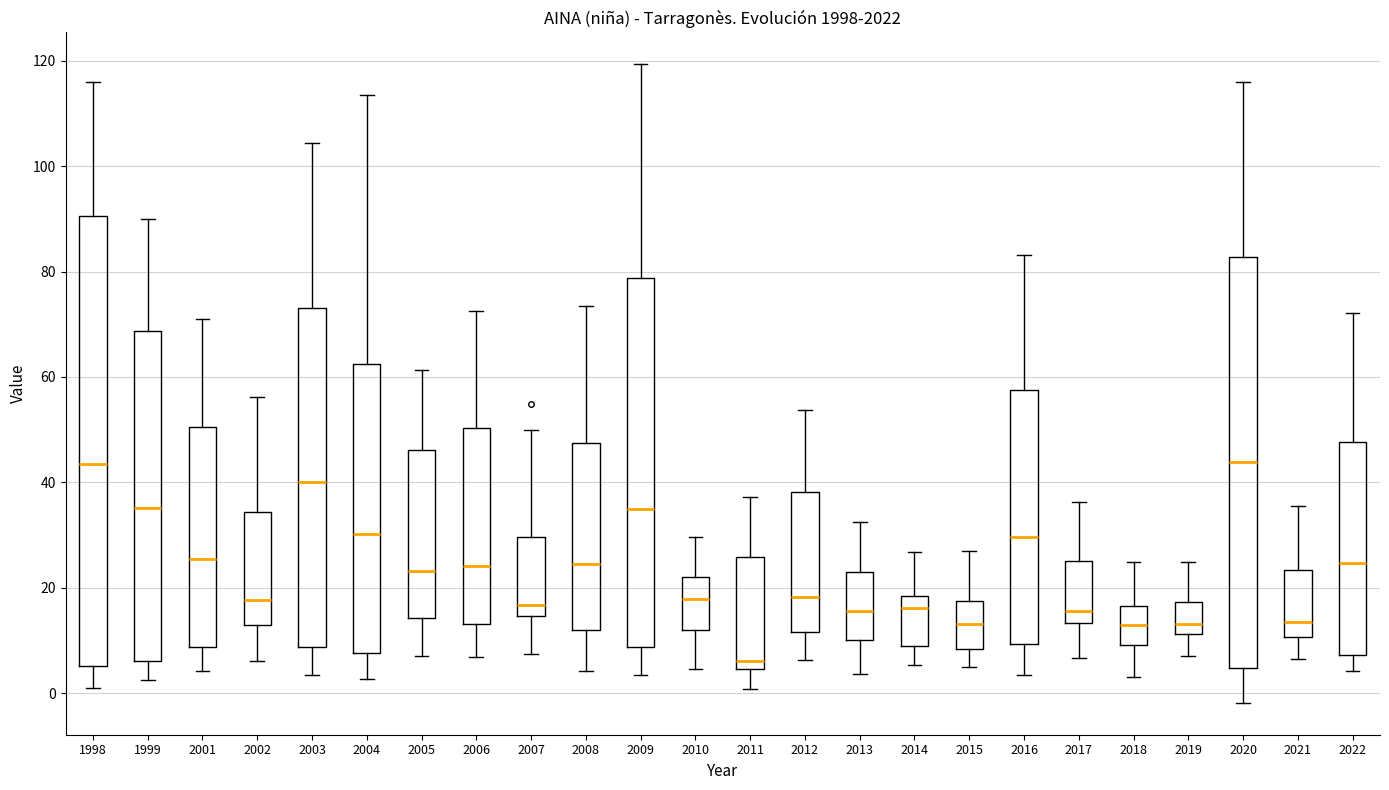

Where is the lower edge of the box at x = 2019 on the y-axis? The values are not printed on the chart, so give them approximately, as read against the axis.

12